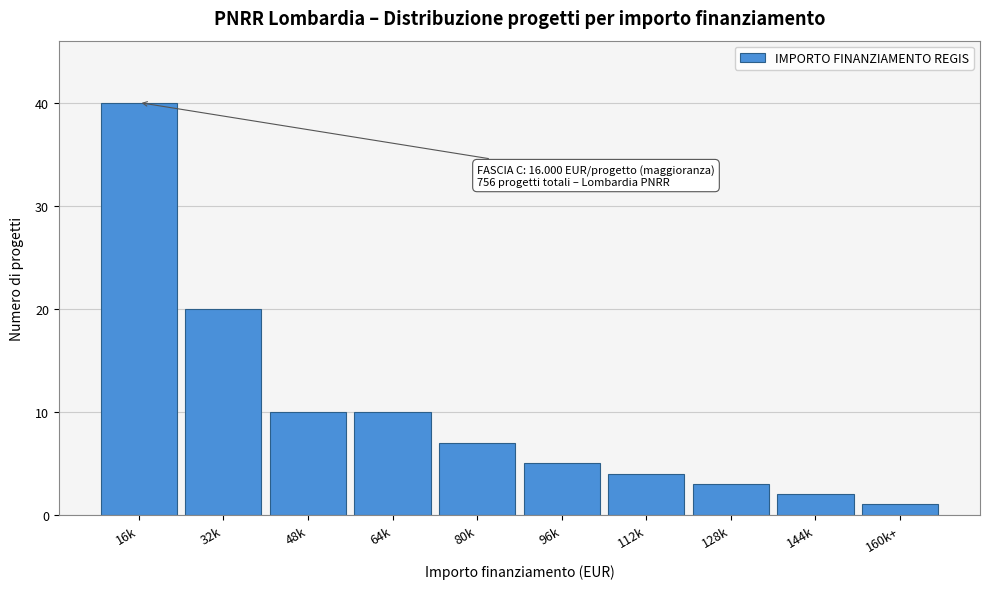

Reading left to right, extract all data points from this chart.

16k=40	32k=20	48k=10	64k=10	80k=7	96k=5	112k=4	128k=3	144k=2	160k+=1